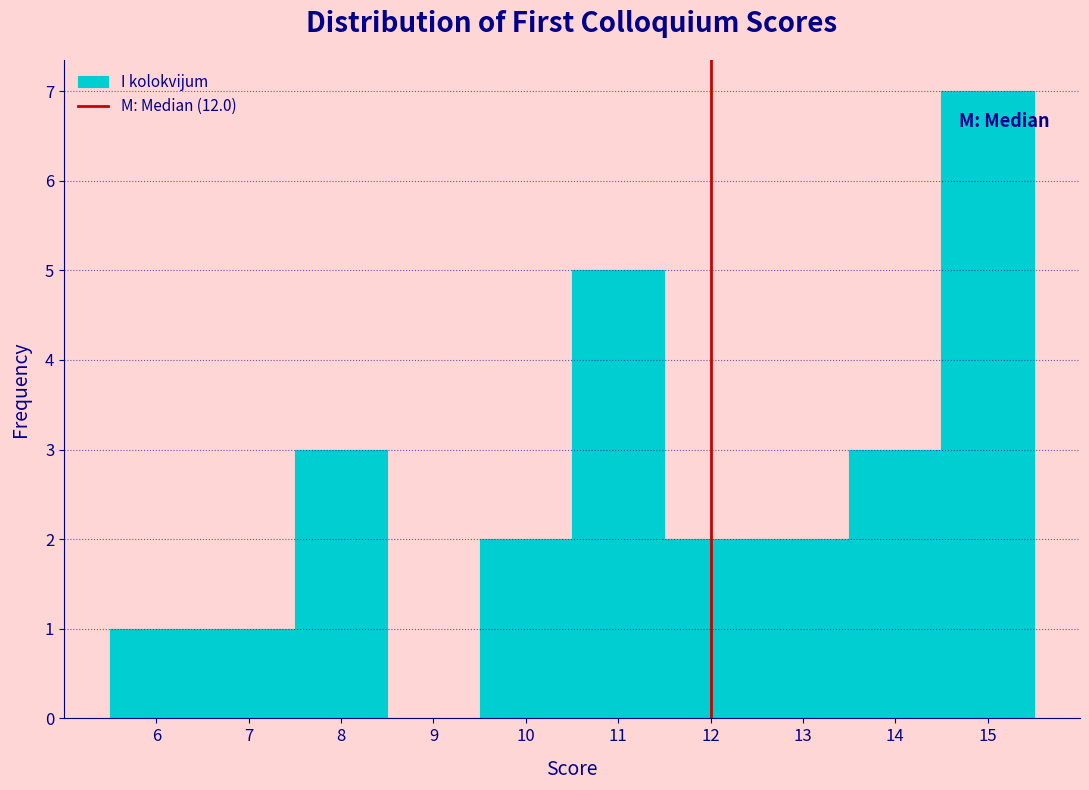

Over which range of the x-axis is the bar tallest?

14.5 to 15.5